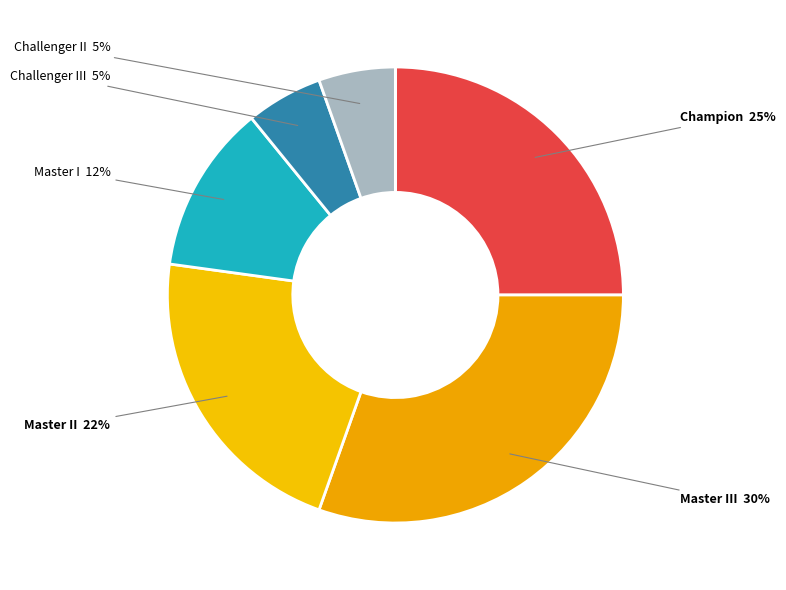

How many slices are in this pie chart?

7